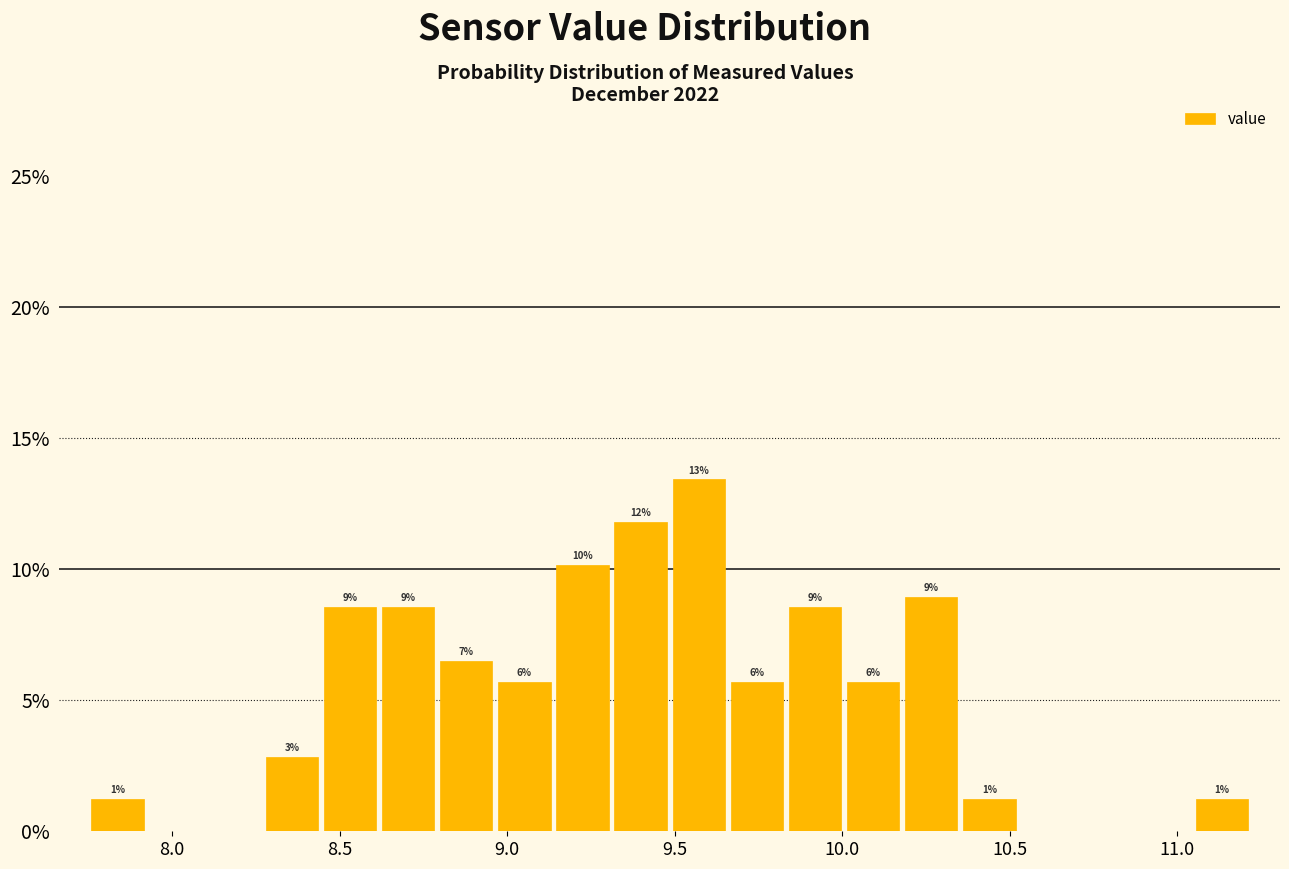

Read against the x-axis, roughly where is the centre of the tallest bar?

9.55